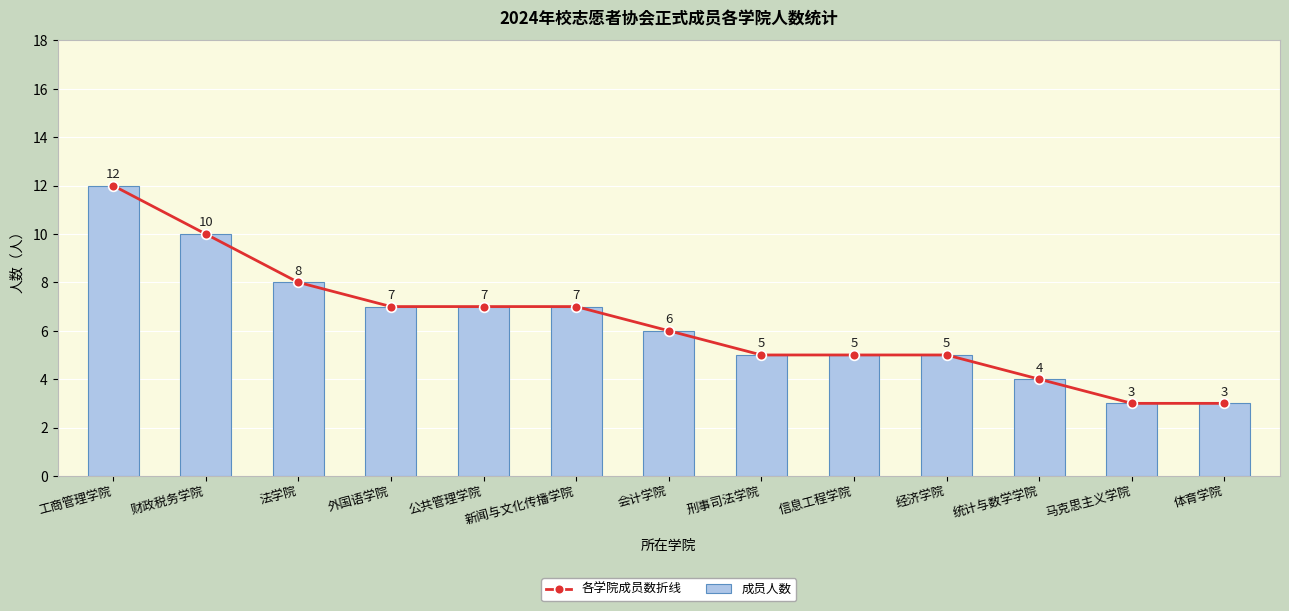

What is the label of the 9th bar from the left?

信息工程学院